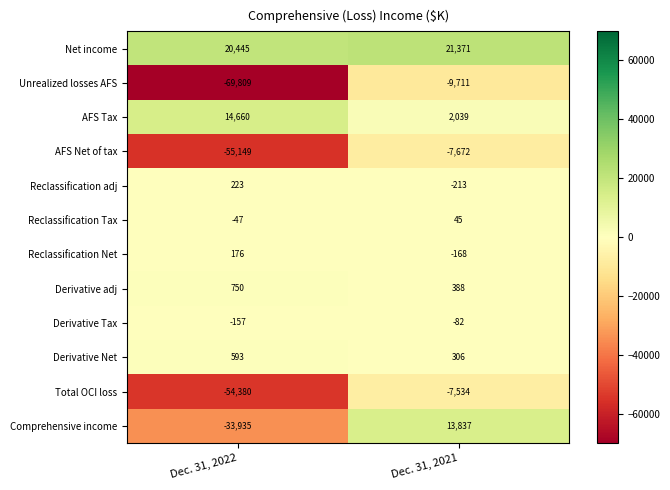

True or false: Reclassification adj has a value of 401 at Dec. 31, 2022.

False